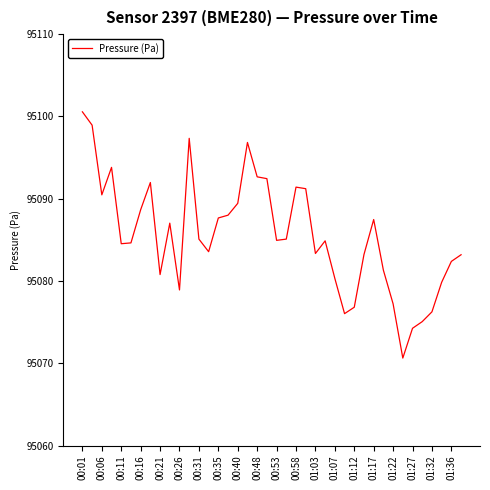

What is the difference between the maximum and minimum values?

29.9